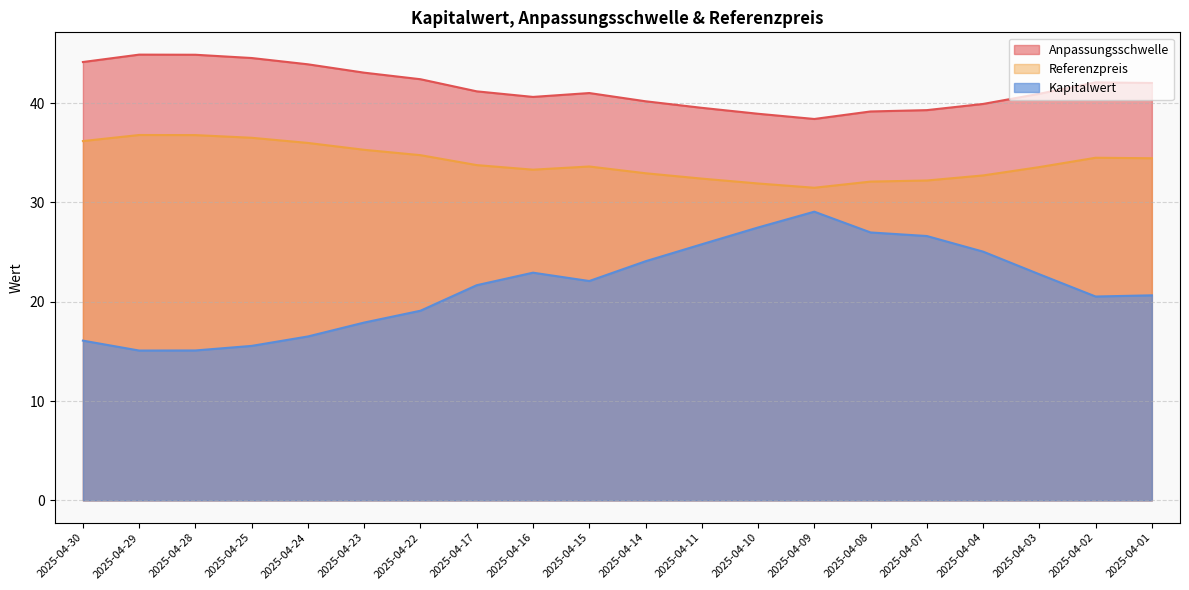

What are all the series names shown in the legend?

Anpassungsschwelle, Referenzpreis, Kapitalwert